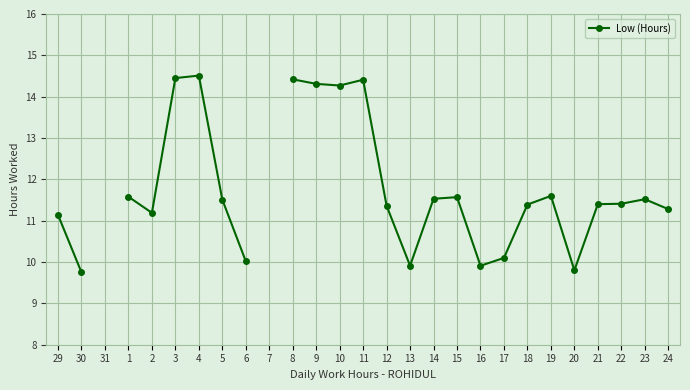

At which category does the chart reach its peak across all series?

4